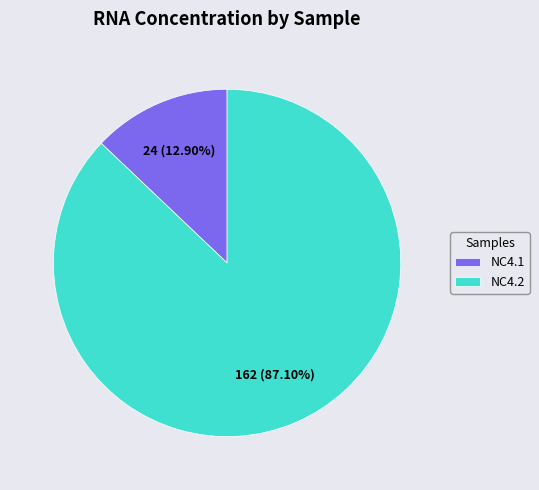

What is the total percentage of NC4.2 and NC4.1?

100.0%